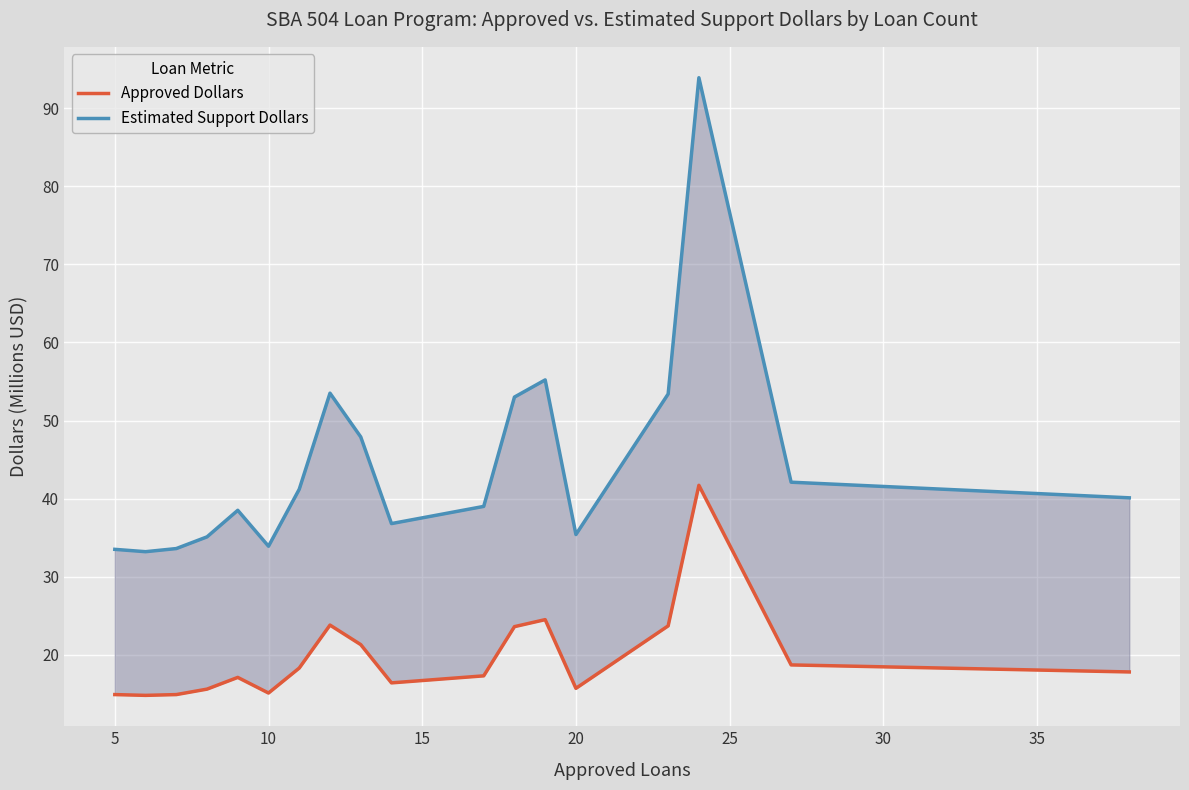

Which series has the largest total across all categories?

Estimated Support Dollars